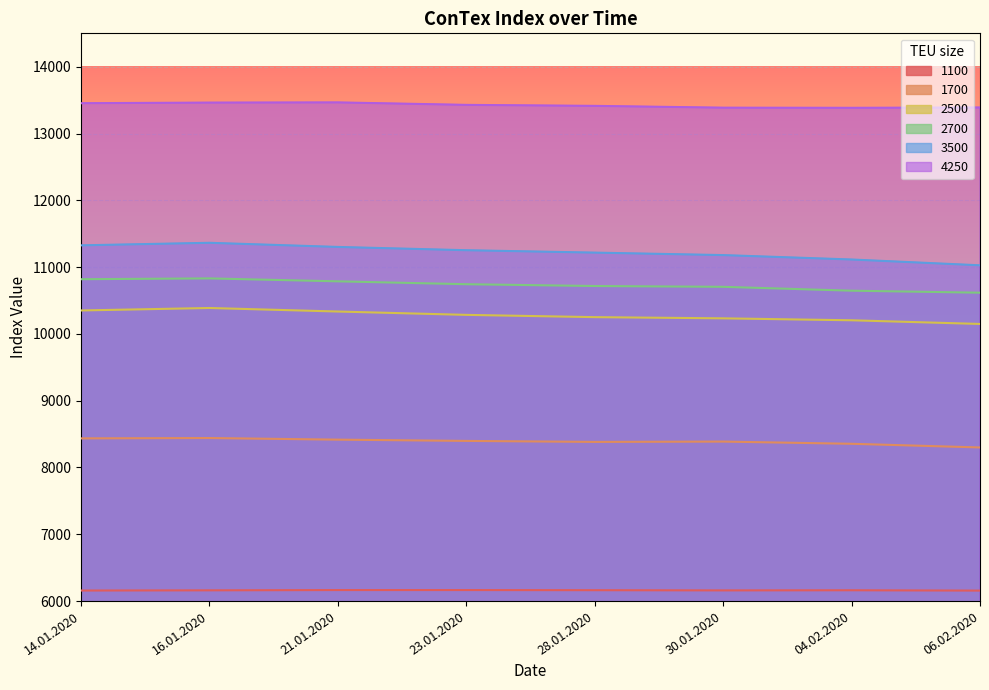

What is the minimum value for 1700?

8300